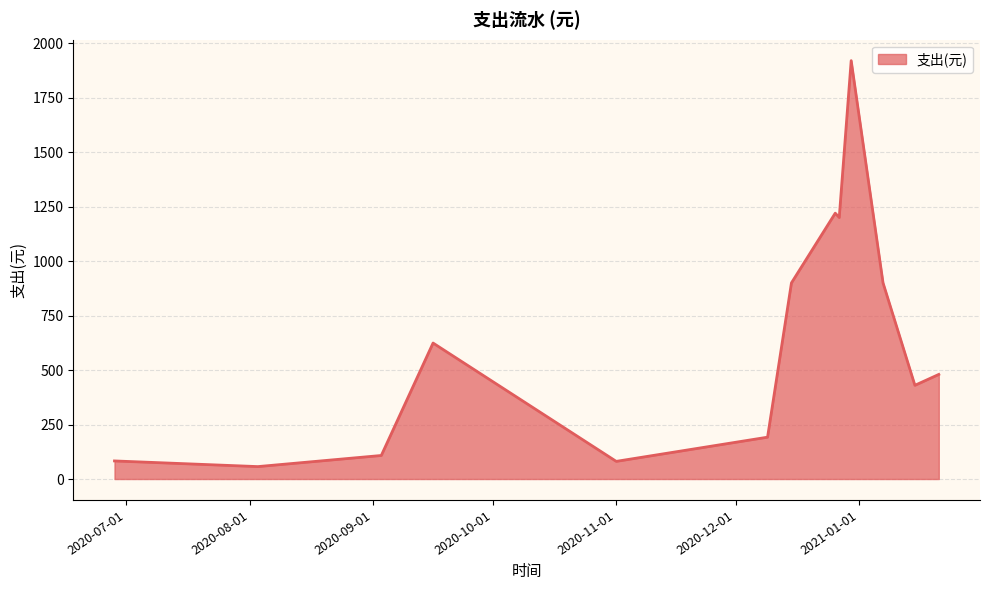

What is the greatest value displayed?

1920